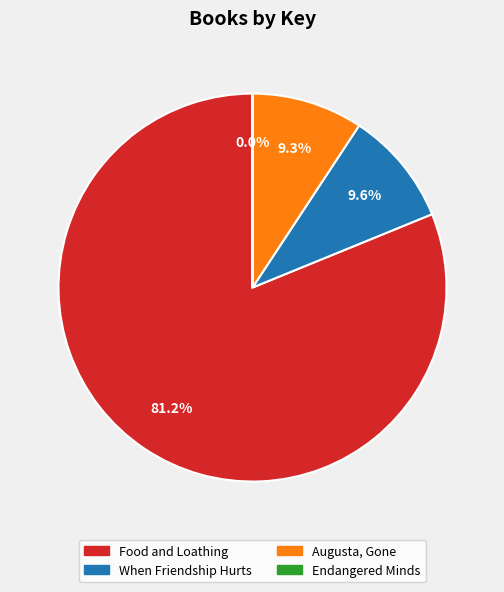

To the nearest percent, what is the average slice percentage?

25%